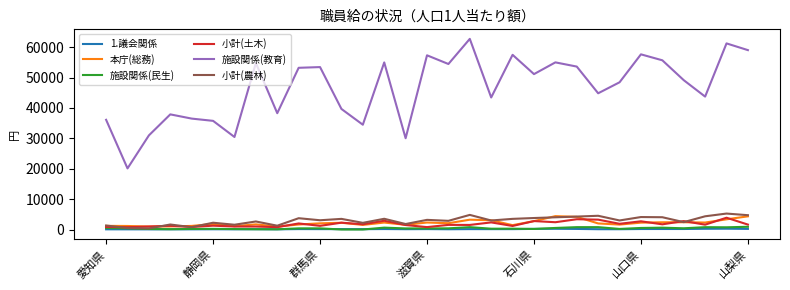

Which series has the largest total across all categories?

施設関係(教育)